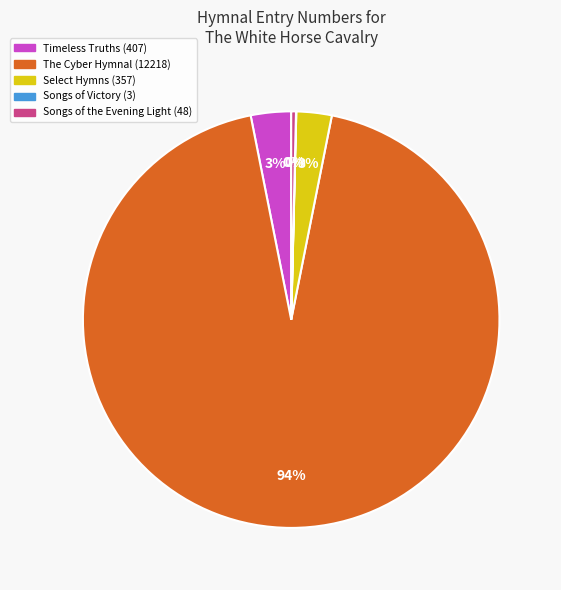

Does any single category account for the majority?

Yes